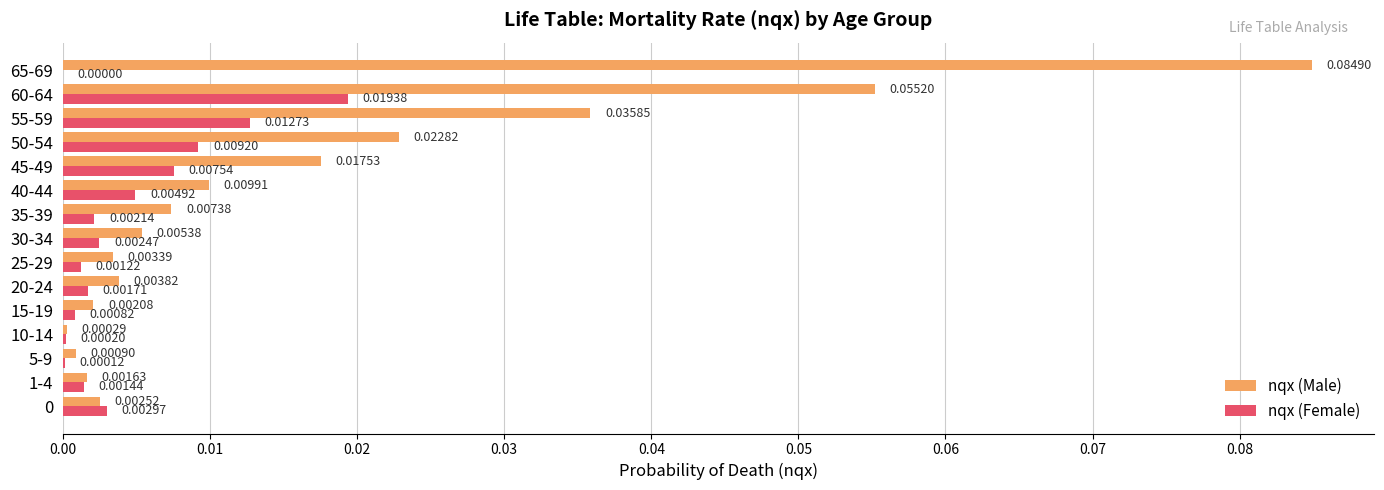

How many values in nqx (Female) are above zero?

14